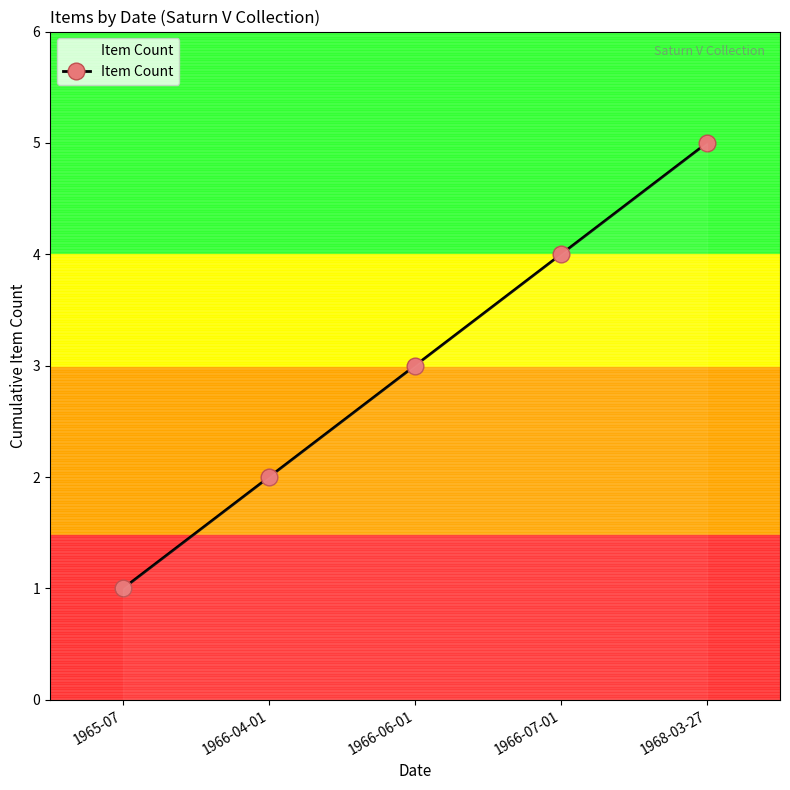

Read the value at 1966-06-01.

3